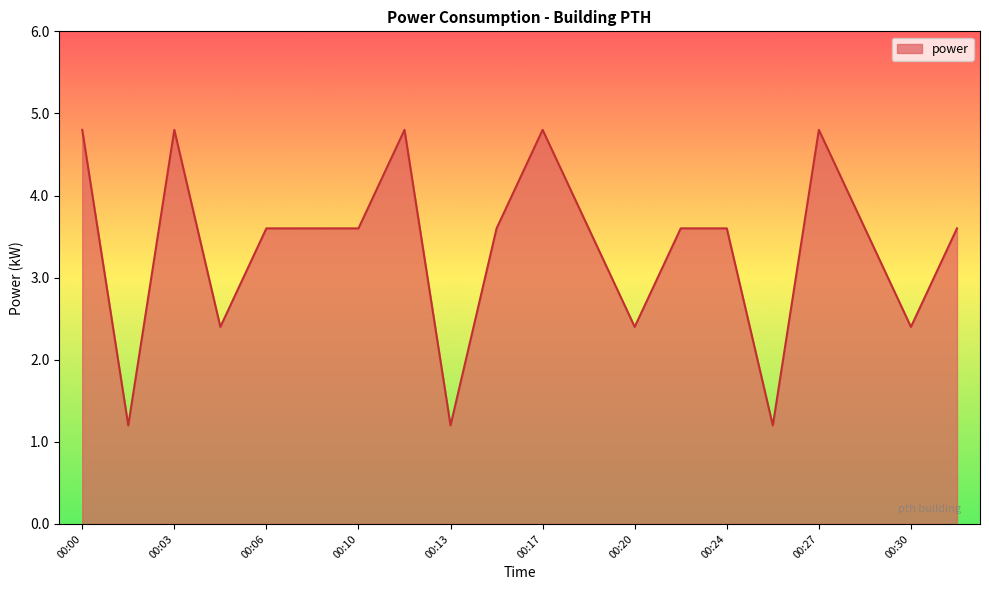

Reading left to right, transcribe all the data shown in this chart.

4.8	1.2	4.8	2.4	3.6	3.6	3.6	4.8	1.2	3.6	4.8	3.6	2.4	3.6	3.6	1.2	4.8	3.6	2.4	3.6